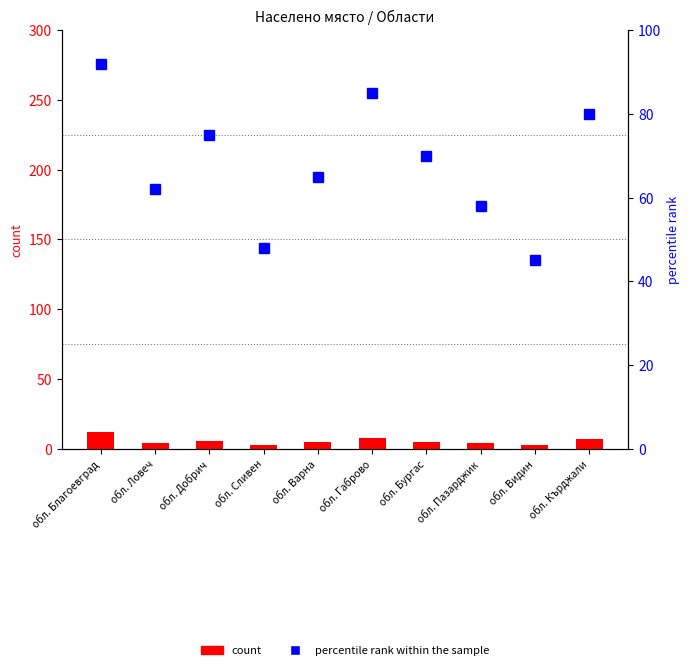

Which series has the largest range (max minus min)?

percentile rank within the sample